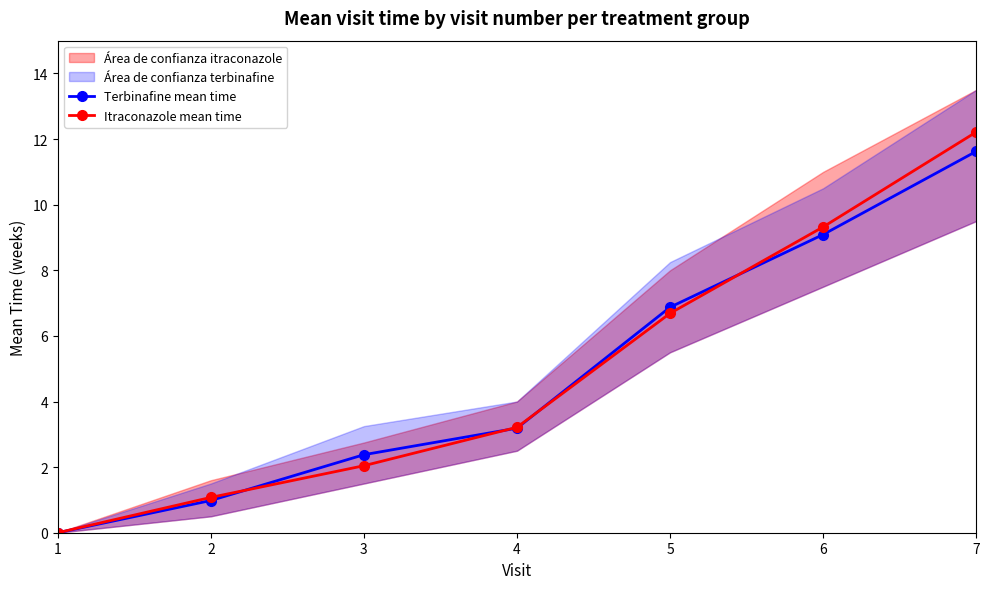

The value of Itraconazole mean time at 7 is 12.2. True or false?

True